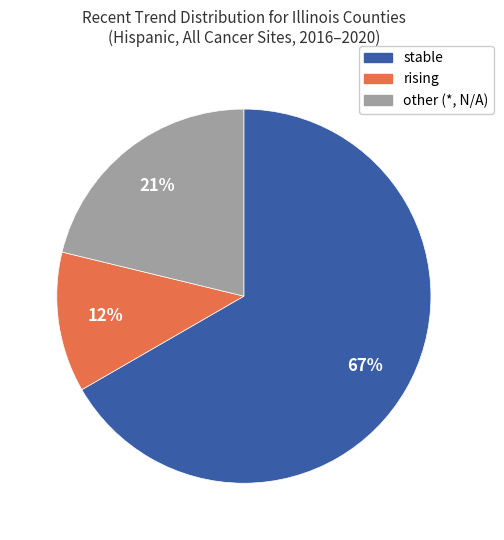

Is the sum of other (*, N/A) and stable greater than half?

Yes